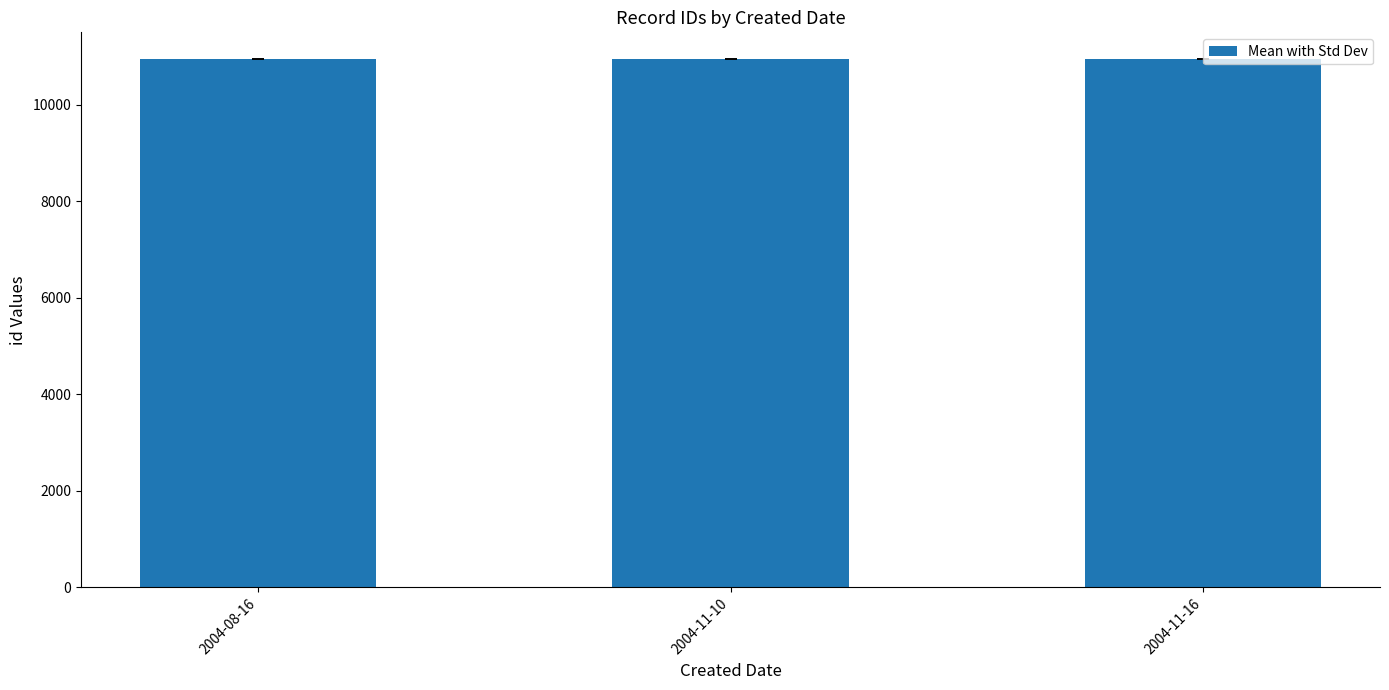

What is the maximum value shown in the chart?

10951.8